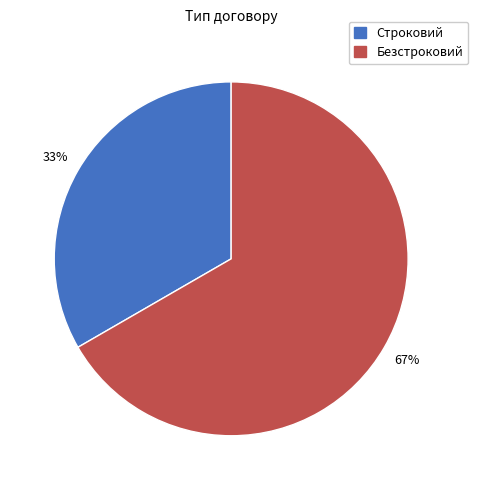

How many segments does this pie chart have?

2